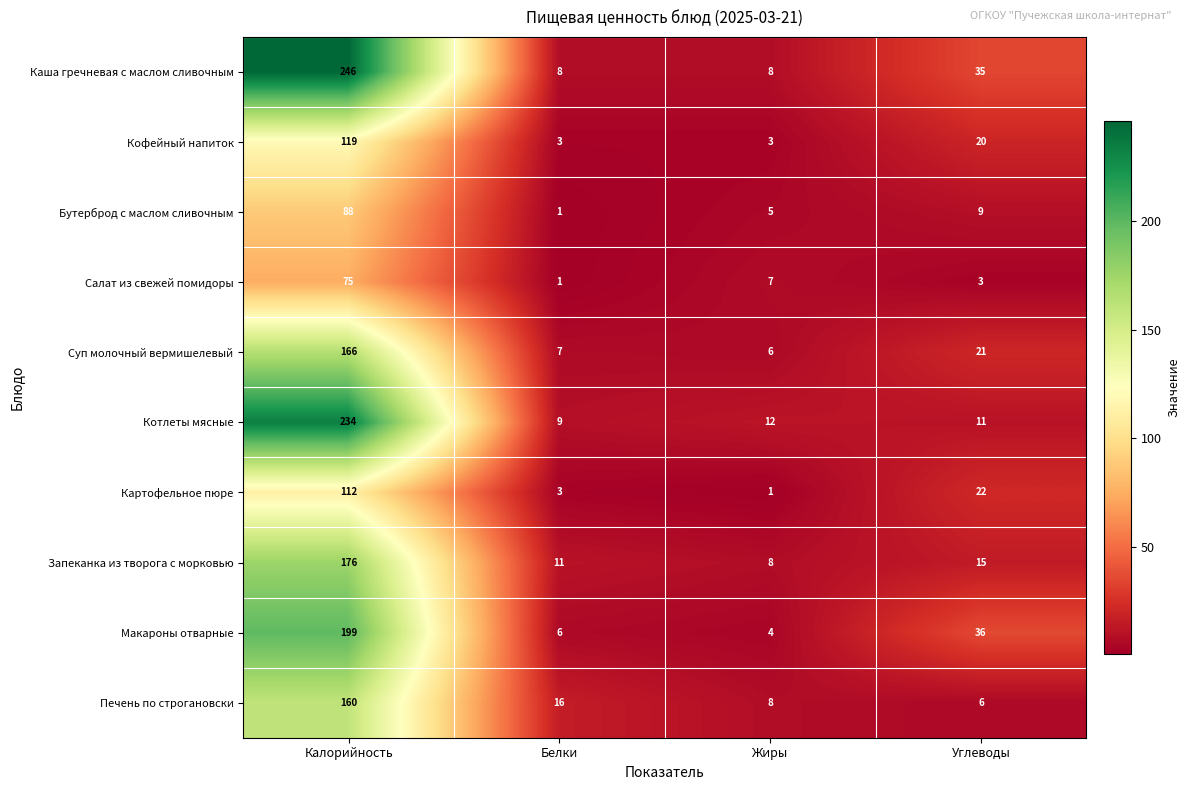

What is the difference between the highest and lowest values at Белки?

15